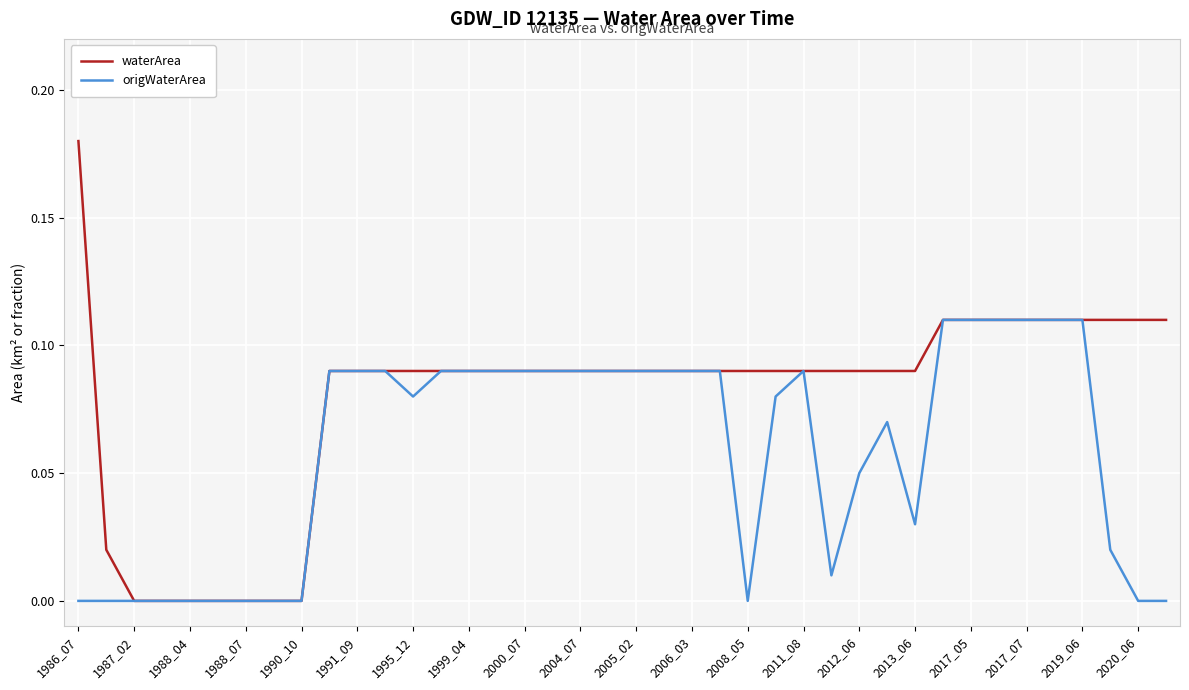

Which series has the largest range (max minus min)?

waterArea